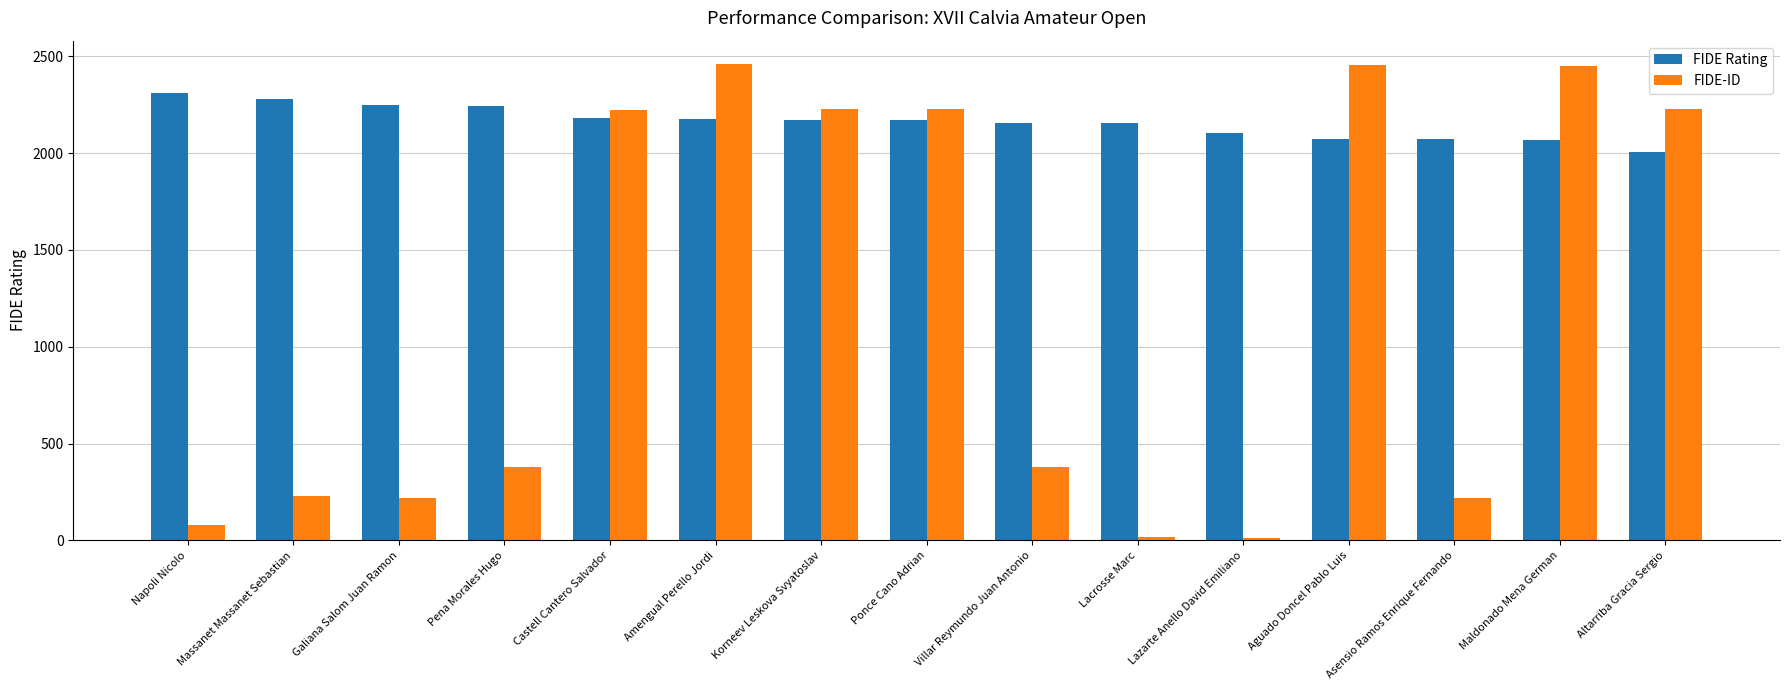

Is the value of FIDE-ID at Amengual Perello Jordi greater than the value of FIDE Rating at Napoli Nicolo?

Yes